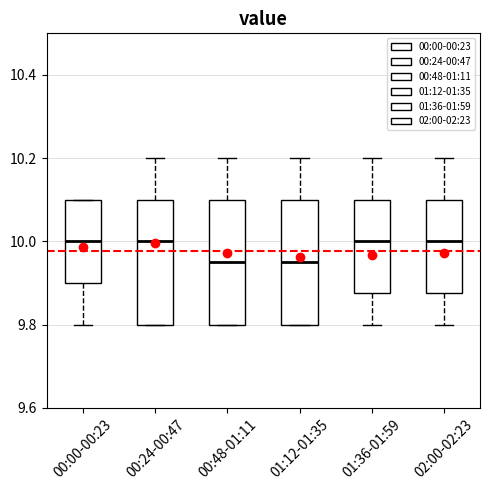

Reading left to right, transcribe this box plot: for each box, give where its median line is, the range the box spans, and where its two whiskers end, as read against the y-axis. The values are not printed on the chart, so give them approximately, as read against the axis.

00:00-00:23: median 10.00, box 9.90 to 10.10, whiskers 9.80 to 10.10
00:24-00:47: median 10.00, box 9.80 to 10.10, whiskers 9.80 to 10.20
00:48-01:11: median 9.96, box 9.80 to 10.10, whiskers 9.80 to 10.20
01:12-01:35: median 9.96, box 9.80 to 10.10, whiskers 9.80 to 10.20
01:36-01:59: median 10.00, box 9.88 to 10.10, whiskers 9.80 to 10.20
02:00-02:23: median 10.00, box 9.88 to 10.10, whiskers 9.80 to 10.20